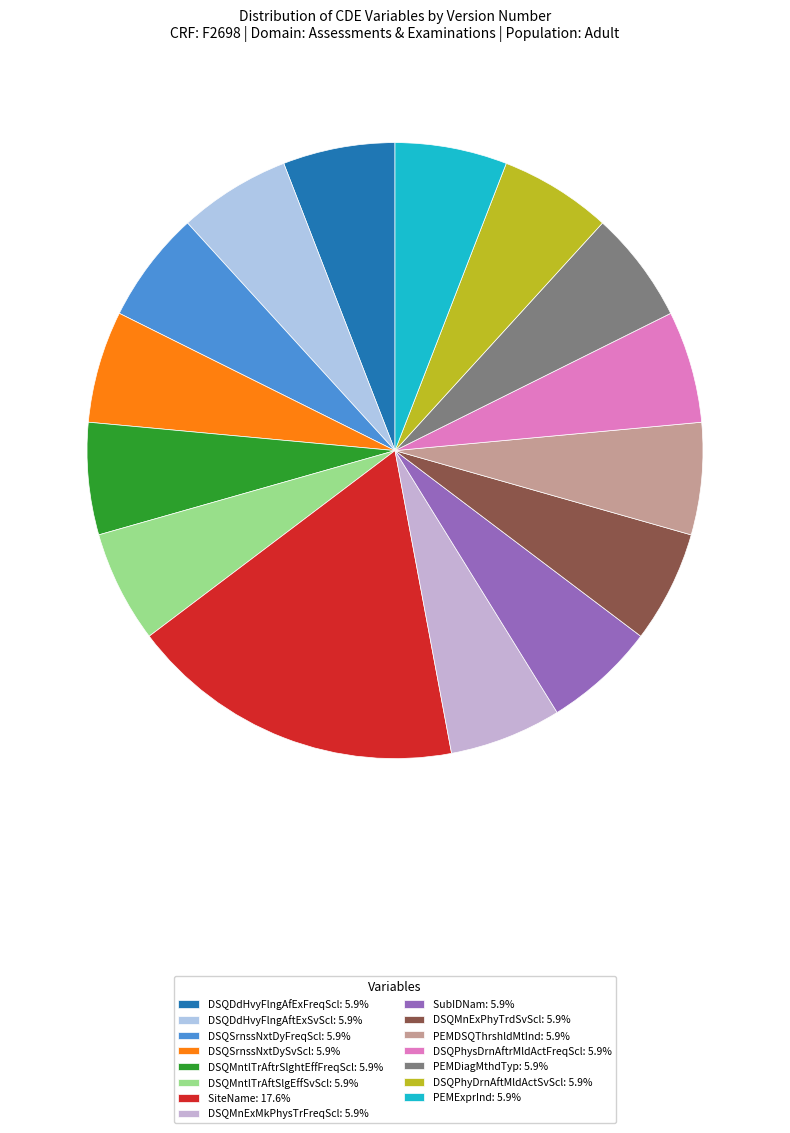

Does any single category account for the majority?

No